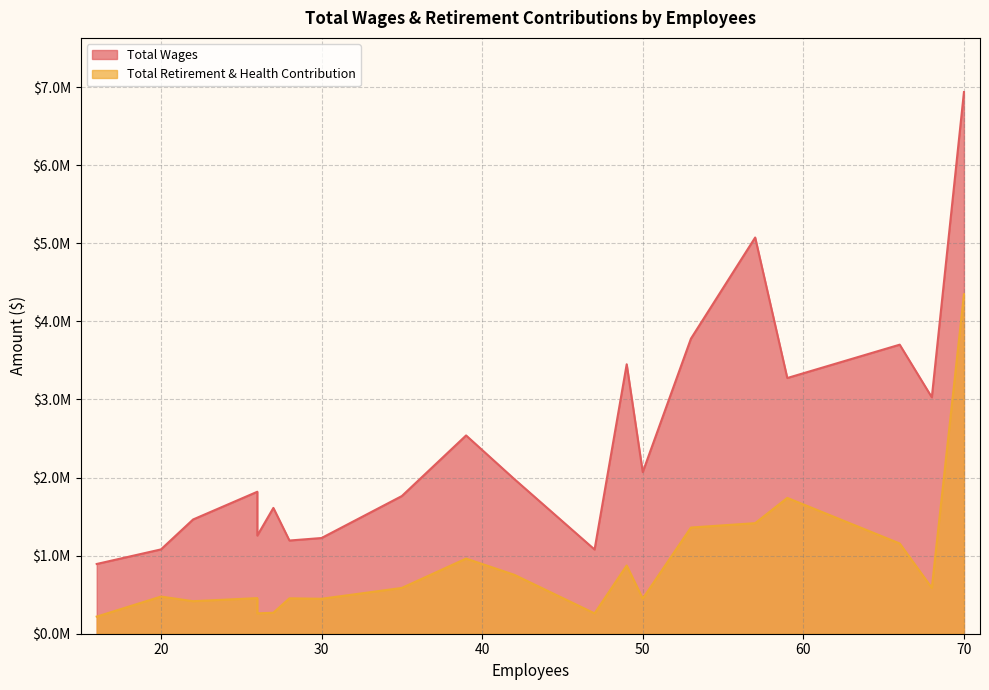

How many values in the Total Retirement & Health Contribution series are below 586339?

10